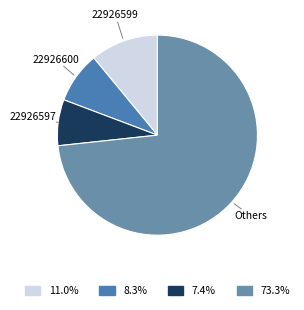

True or false: 22926597 accounts for 40% of the total.

False